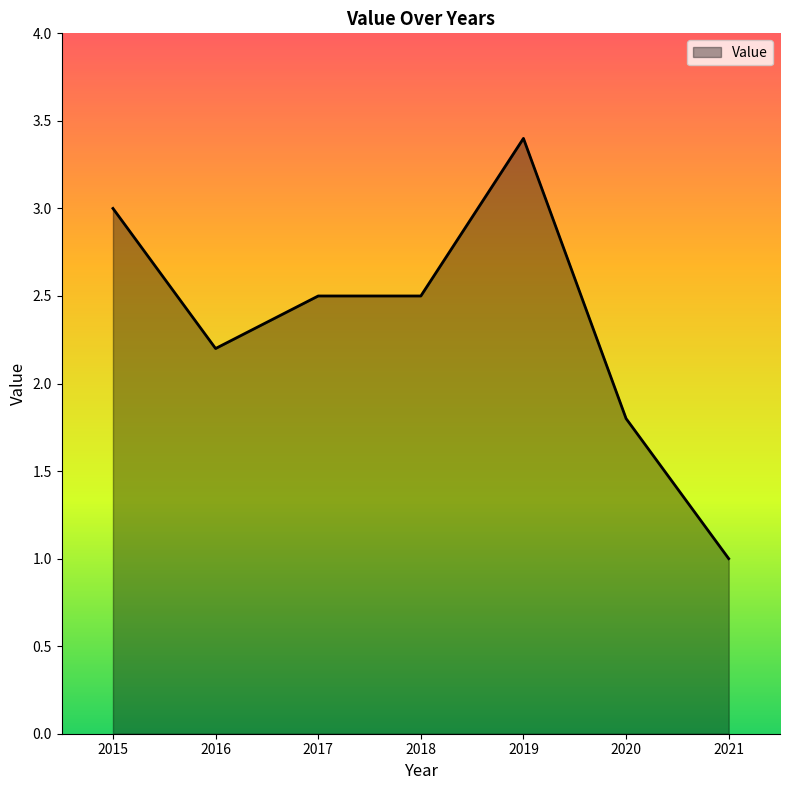

Between 2015 and 2021, which is larger?

2015